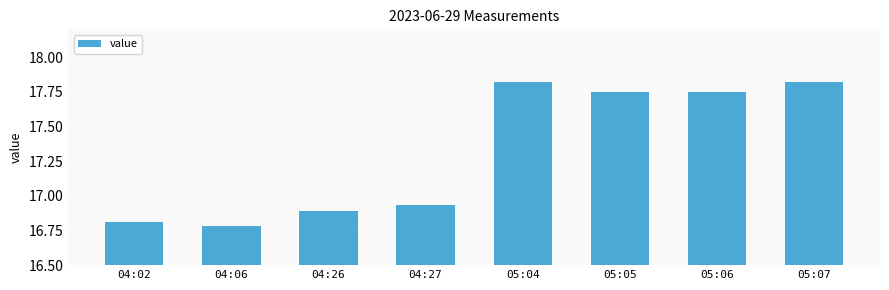

What position from the left is 05:05?

6